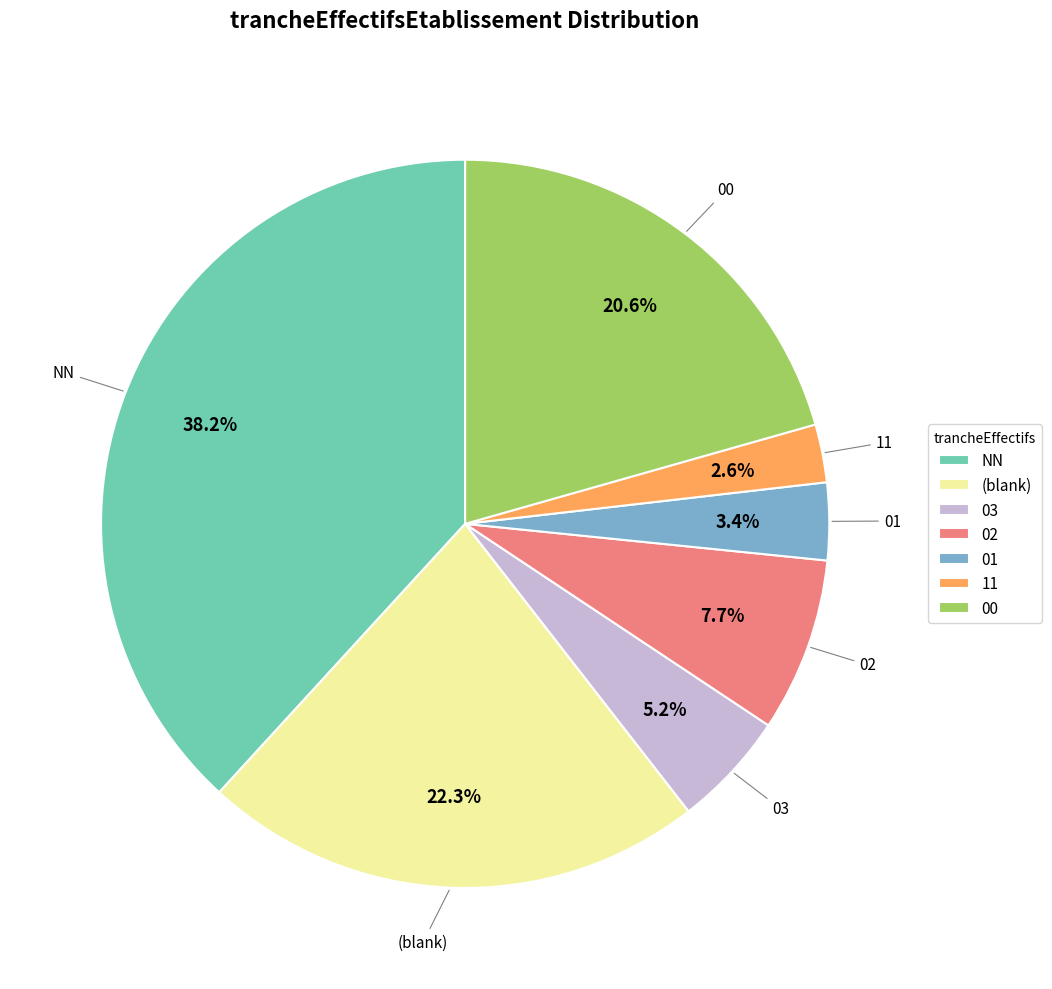

Is there any slice that represents more than half of the pie?

No